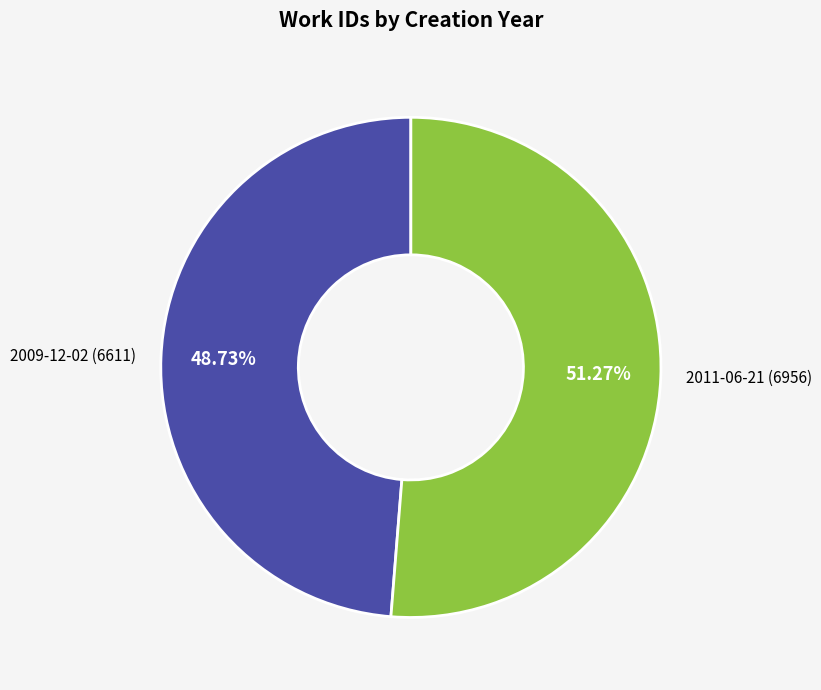

To the nearest percent, what is the combined percentage of 2009-12-02 and 2011-06-21?

100%